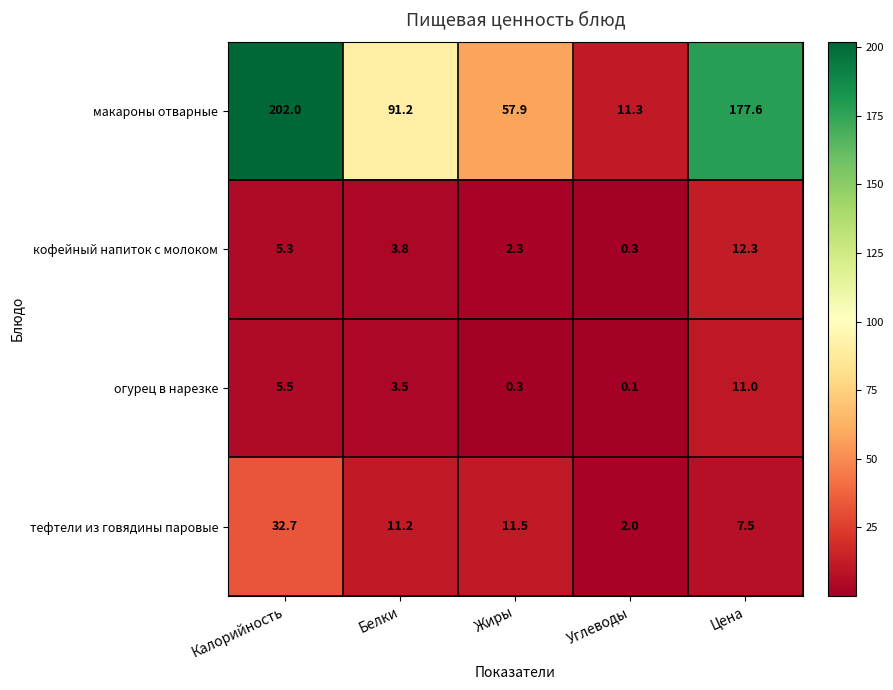

What is the total value across all series at Цена?

208.4